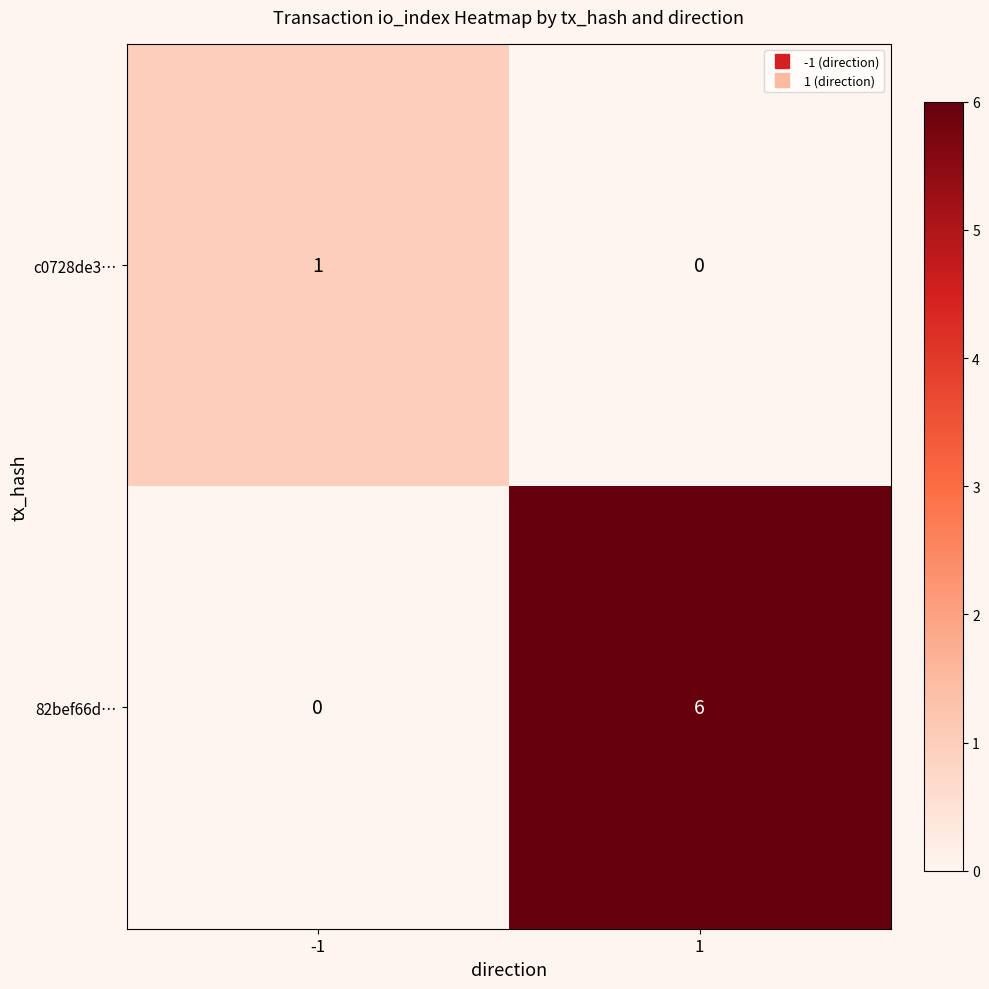

What is the maximum value shown in the chart?

6